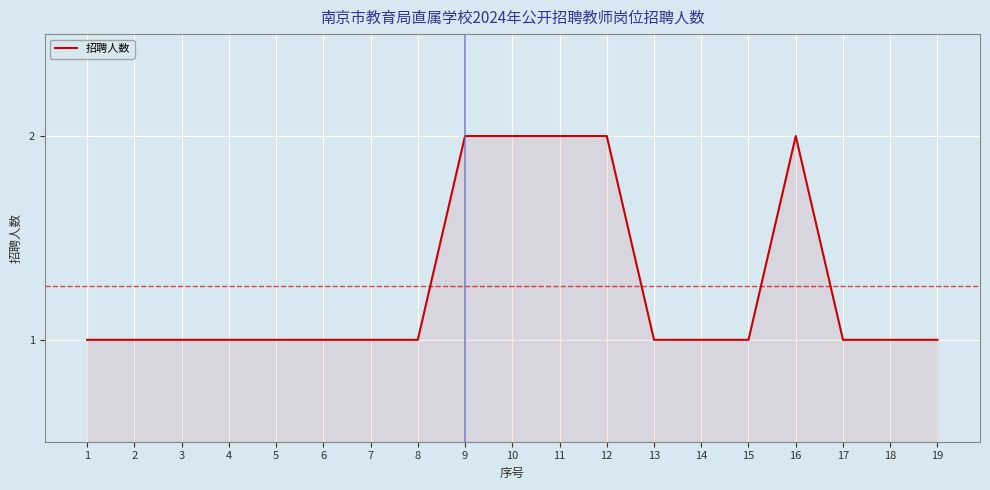

Reading left to right, transcribe all the data shown in this chart.

1=1	2=1	3=1	4=1	5=1	6=1	7=1	8=1	9=2	10=2	11=2	12=2	13=1	14=1	15=1	16=2	17=1	18=1	19=1